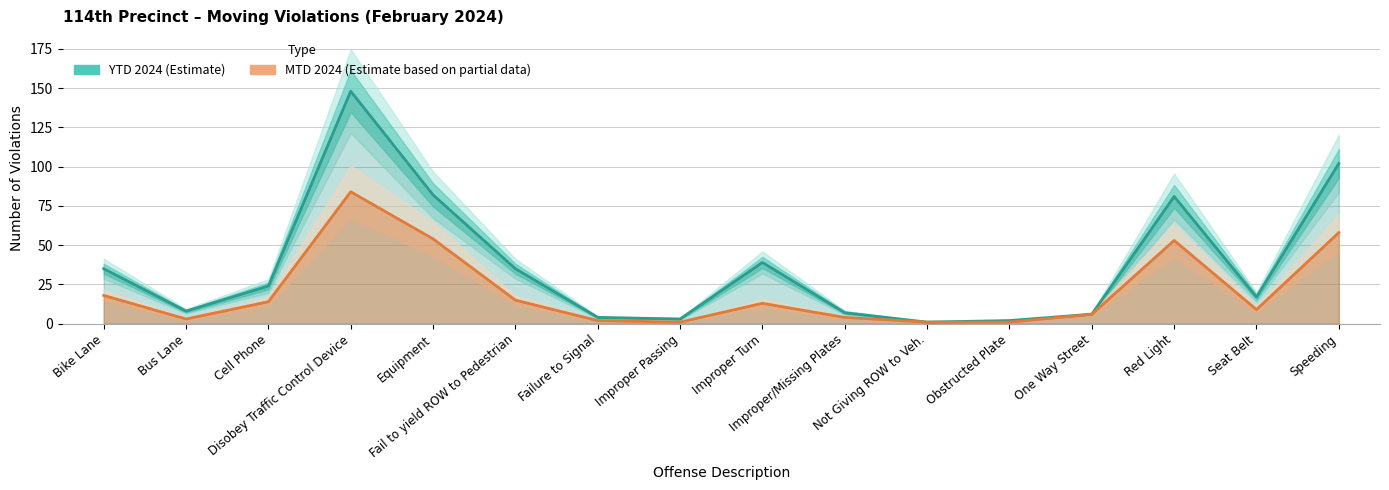

How many categories are shown in the chart?

16